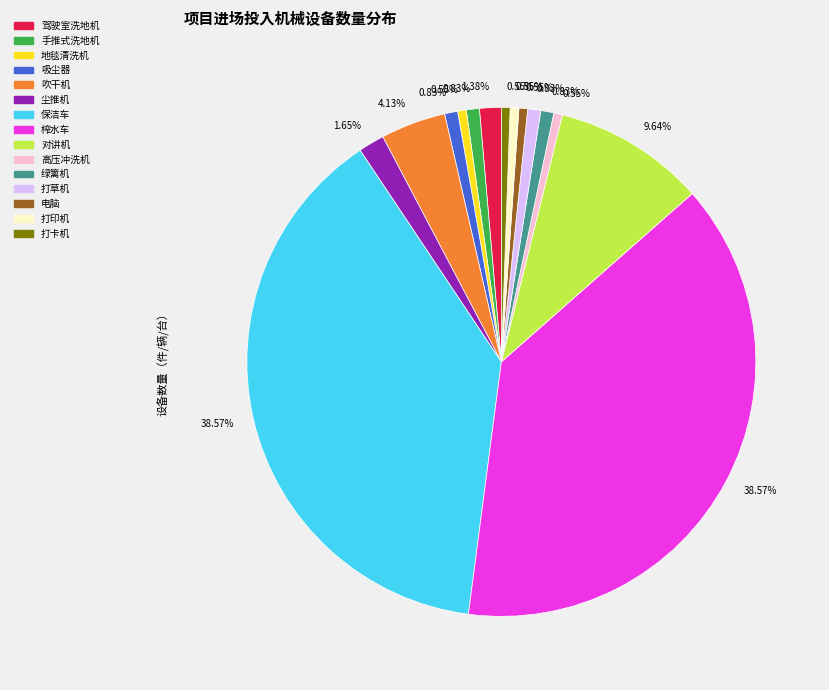

Is there a majority slice in this chart?

No